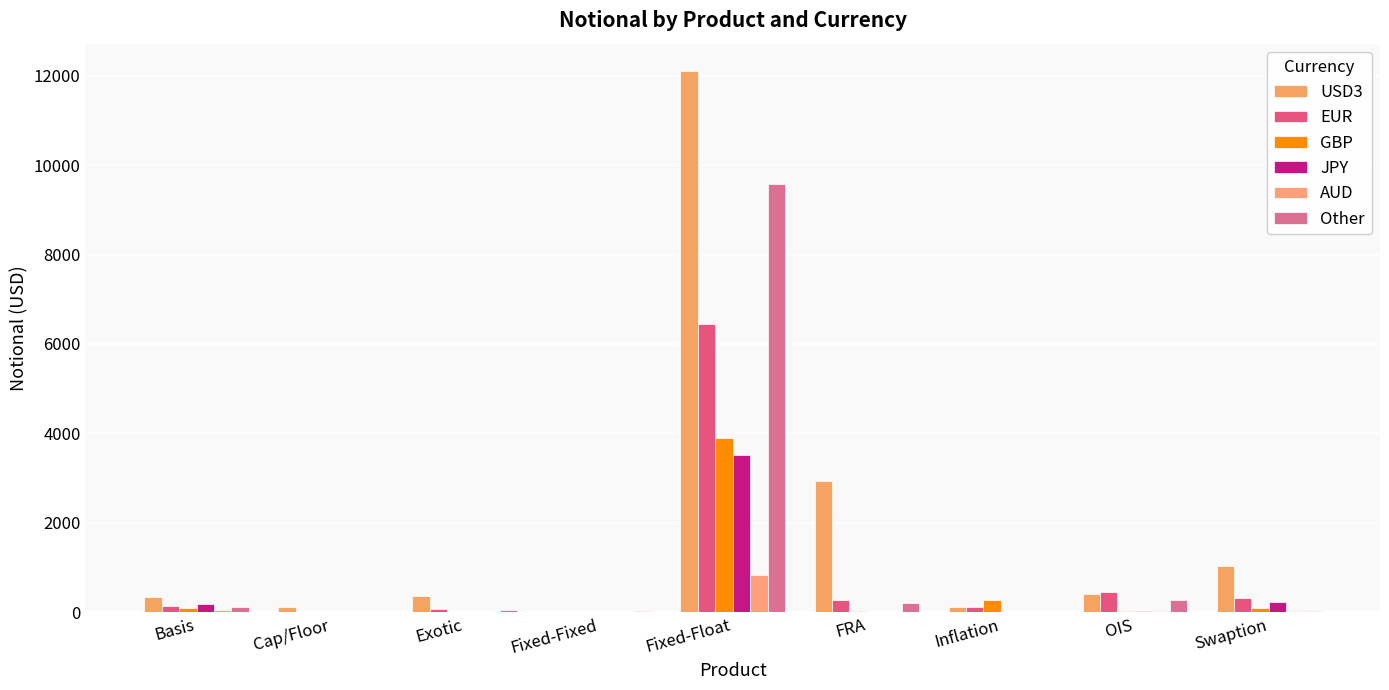

List the labels in order of GBP value, largest first.

Fixed-Float, Inflation, Swaption, Basis, OIS, FRA, Exotic, Cap/Floor, Fixed-Fixed